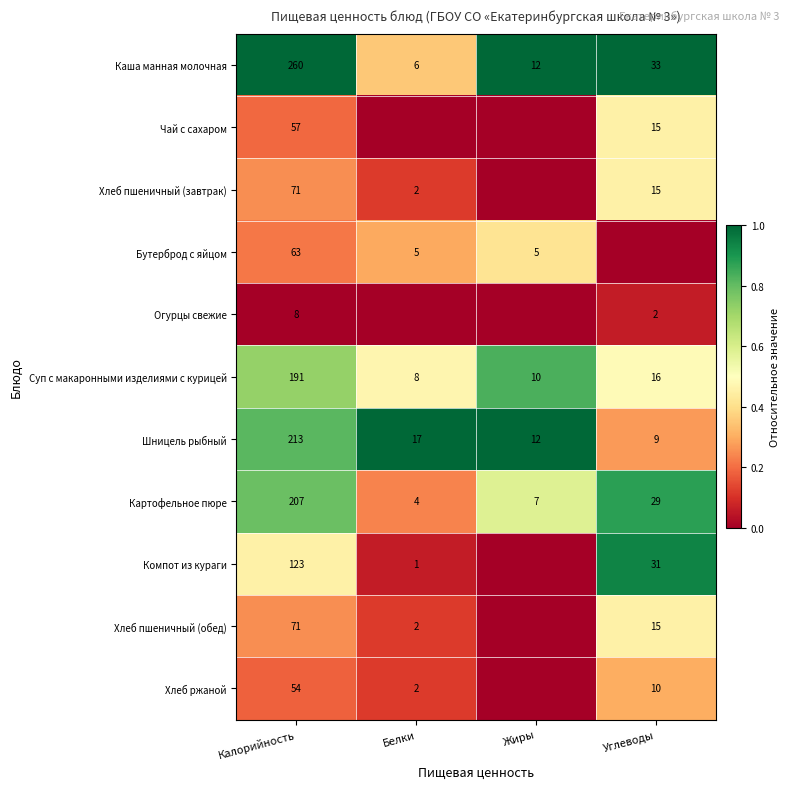

Rank the categories by Шницель рыбный value from highest to lowest.

Калорийность, Белки, Жиры, Углеводы